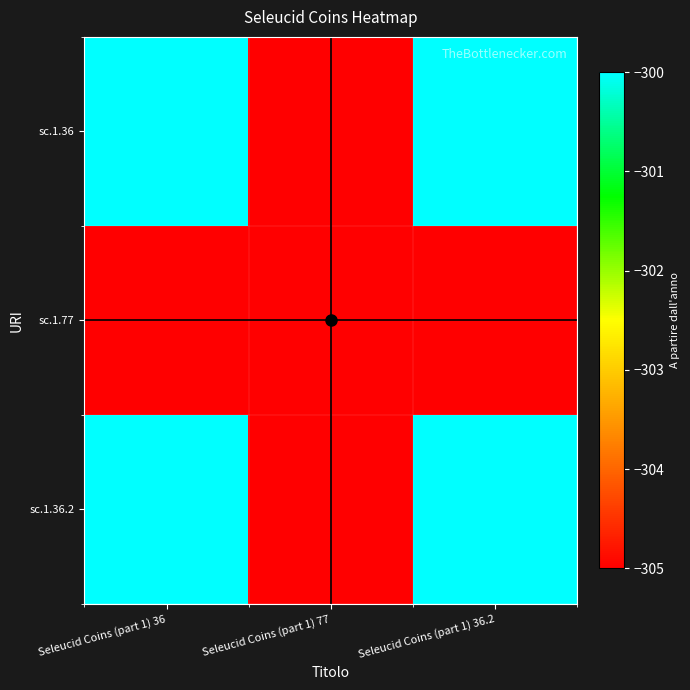

Which series has the largest range (max minus min)?

sc.1.36